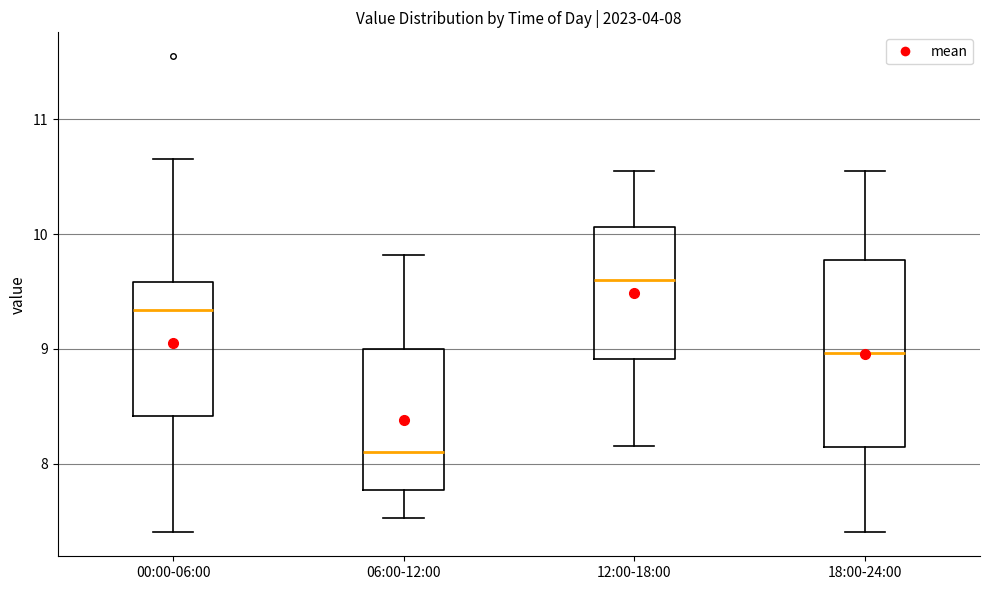

Which box has the lowest median line?

06:00-12:00